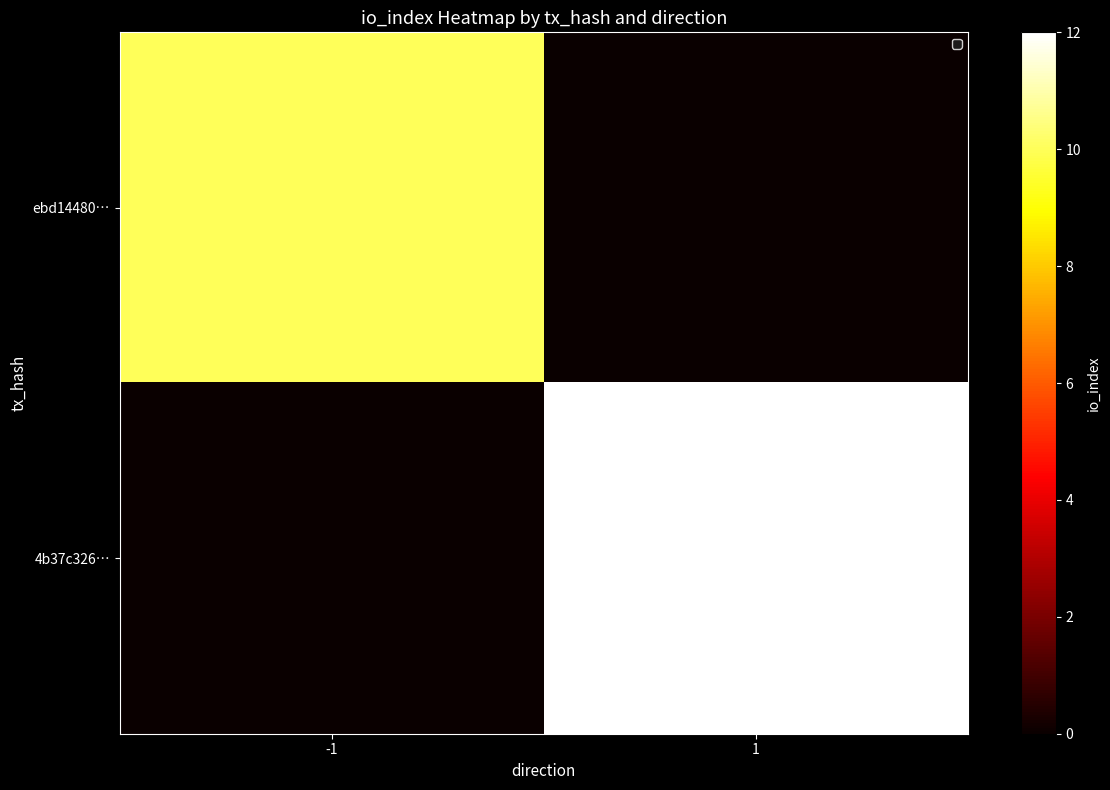

Which series has the widest spread of values?

4b37c326…